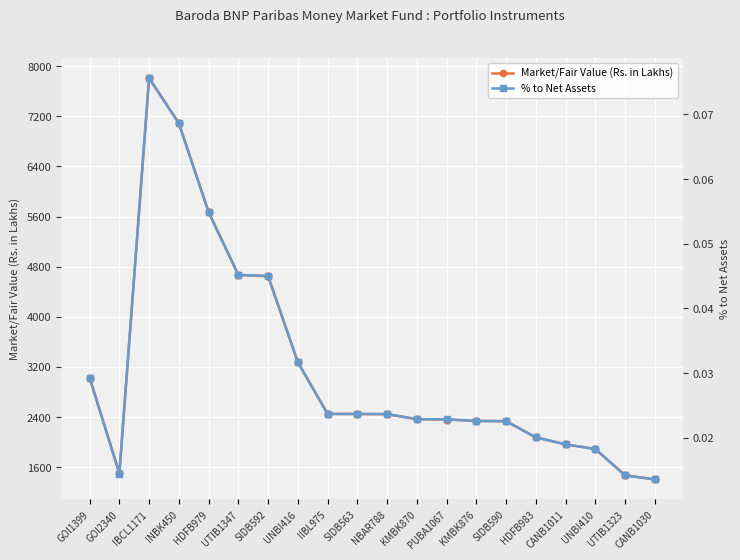

Between UTIB1347 and UNBI410, which series saw the biggest shift?

Market/Fair Value (Rs. in Lakhs)